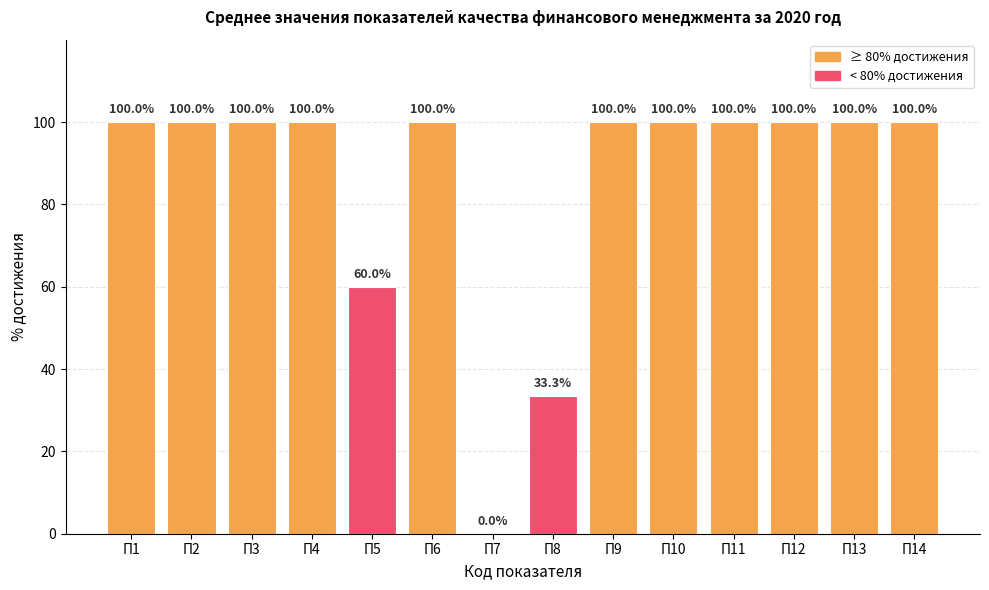

Are the bars horizontal?

No